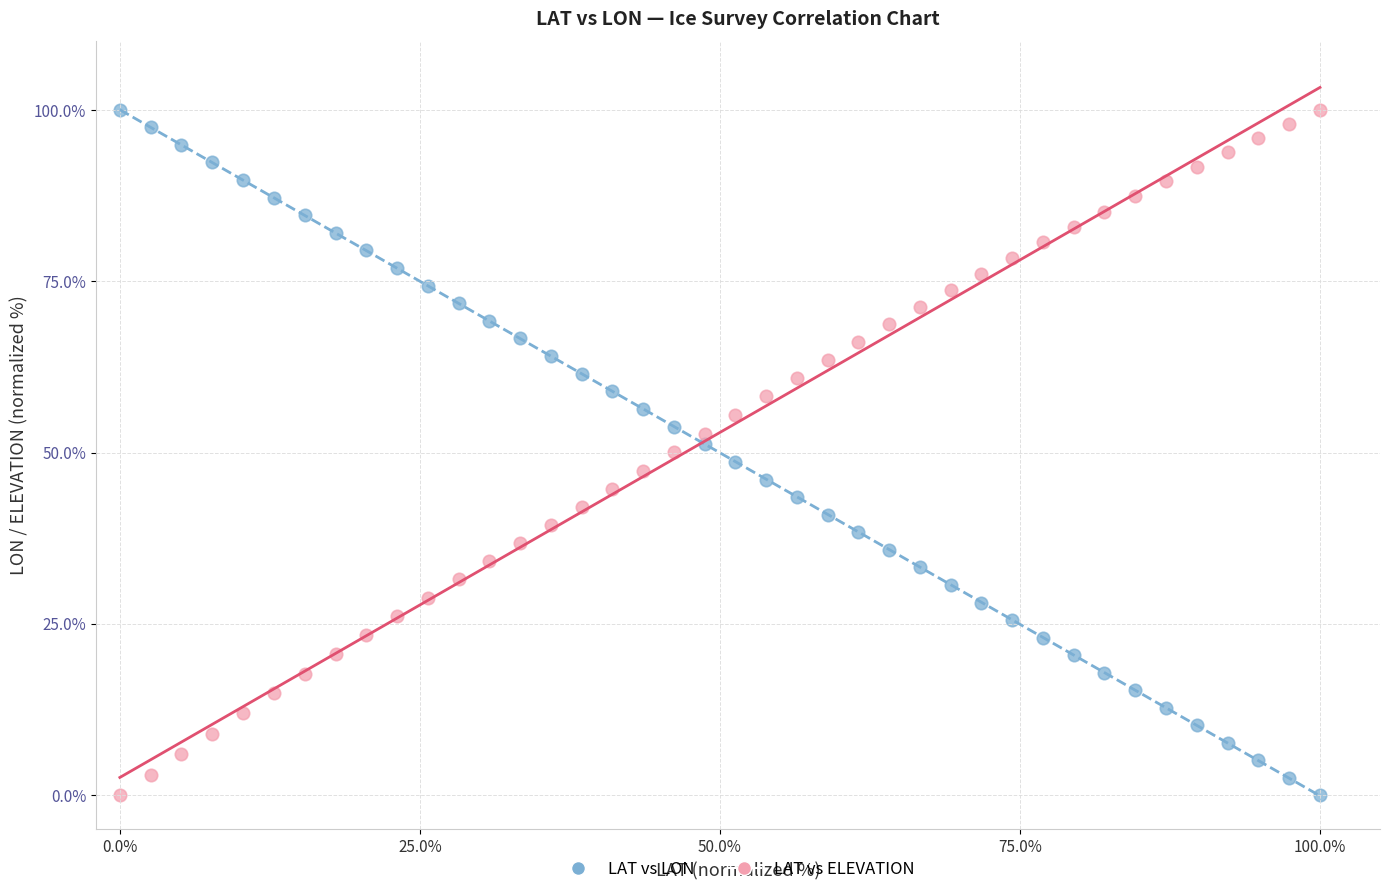

What is the X range (max minus min) for the scatter plot?

100.0